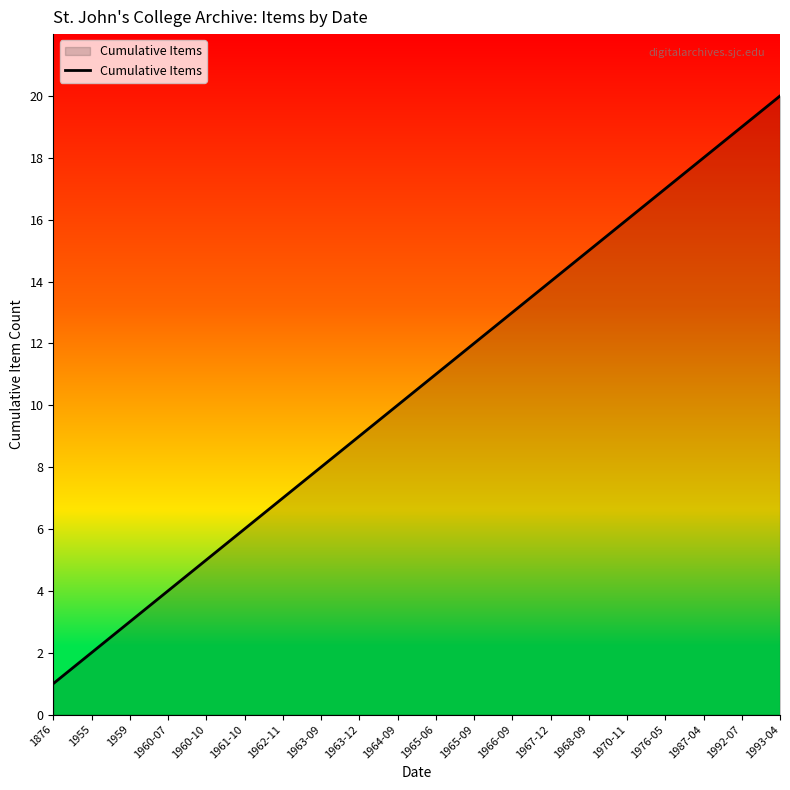

List the labels in order of value, smallest first.

1876, 1955, 1959, 1960-07, 1960-10, 1961-10, 1962-11, 1963-09, 1963-12, 1964-09, 1965-06, 1965-09, 1966-09, 1967-12, 1968-09, 1970-11, 1976-05, 1987-04, 1992-07, 1993-04